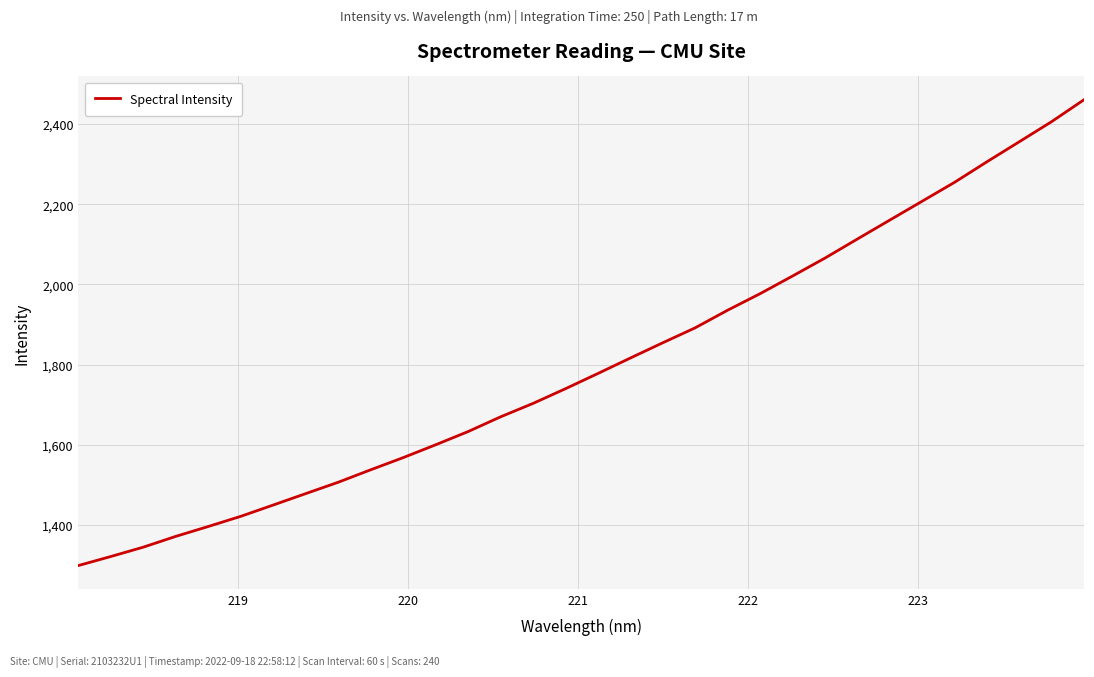

How many categories are shown in the chart?

32